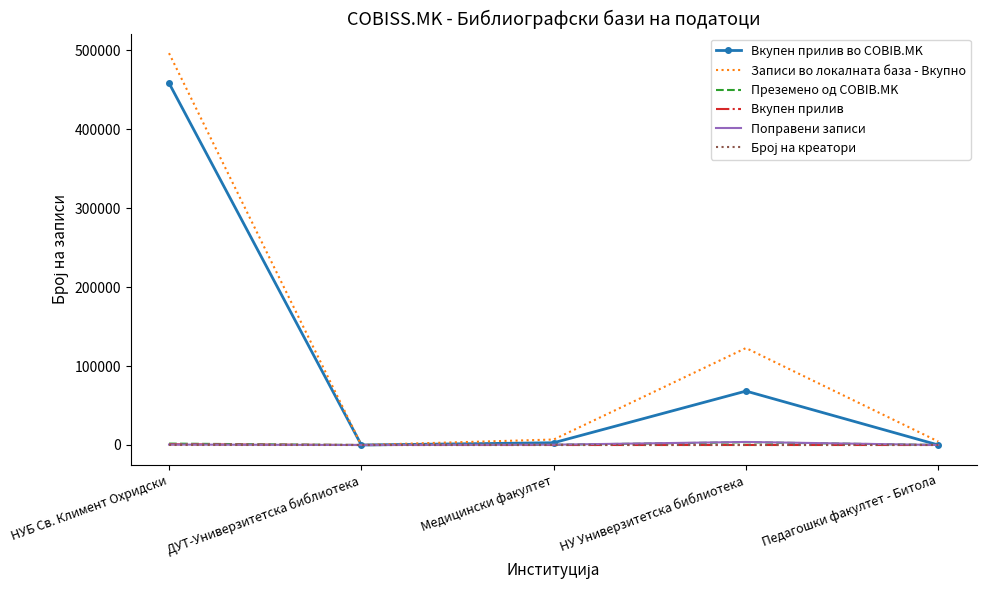

Which series has the widest spread of values?

Записи во локалната база - Вкупно